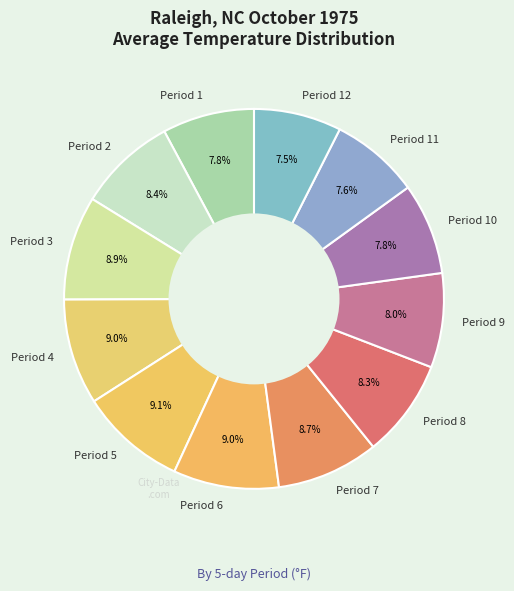

Approximately how many times larger is the value at Period 4 compared to Period 12?

1.2